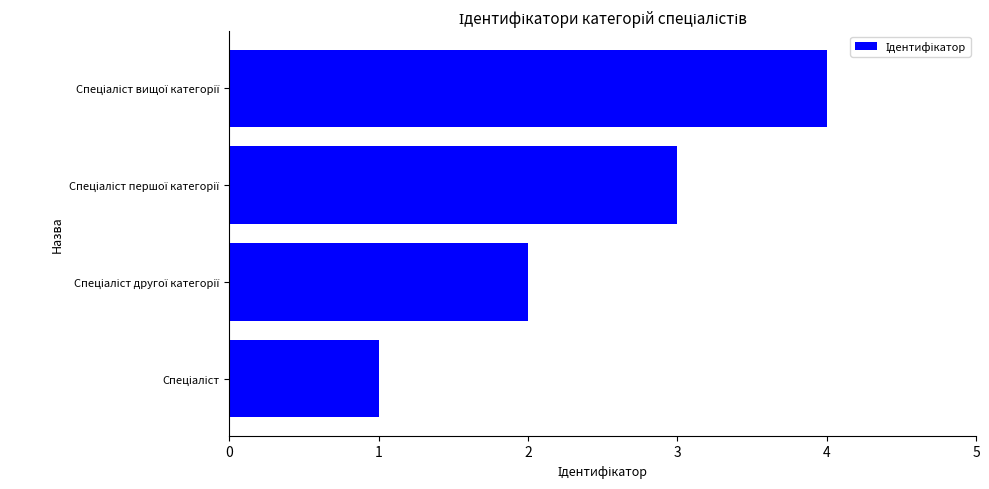

What is the smallest value displayed?

1